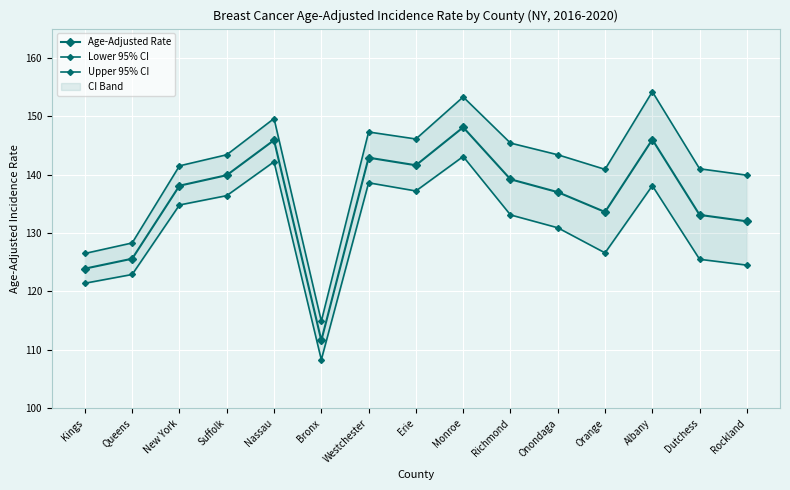

What is the difference between the second highest and second lowest values in the Upper 95% CI series?

26.8